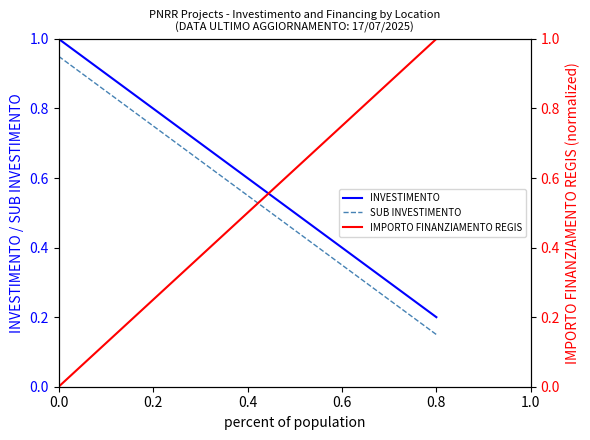

List the series in order of their peak value, highest first.

INVESTIMENTO, IMPORTO FINANZIAMENTO REGIS, SUB INVESTIMENTO